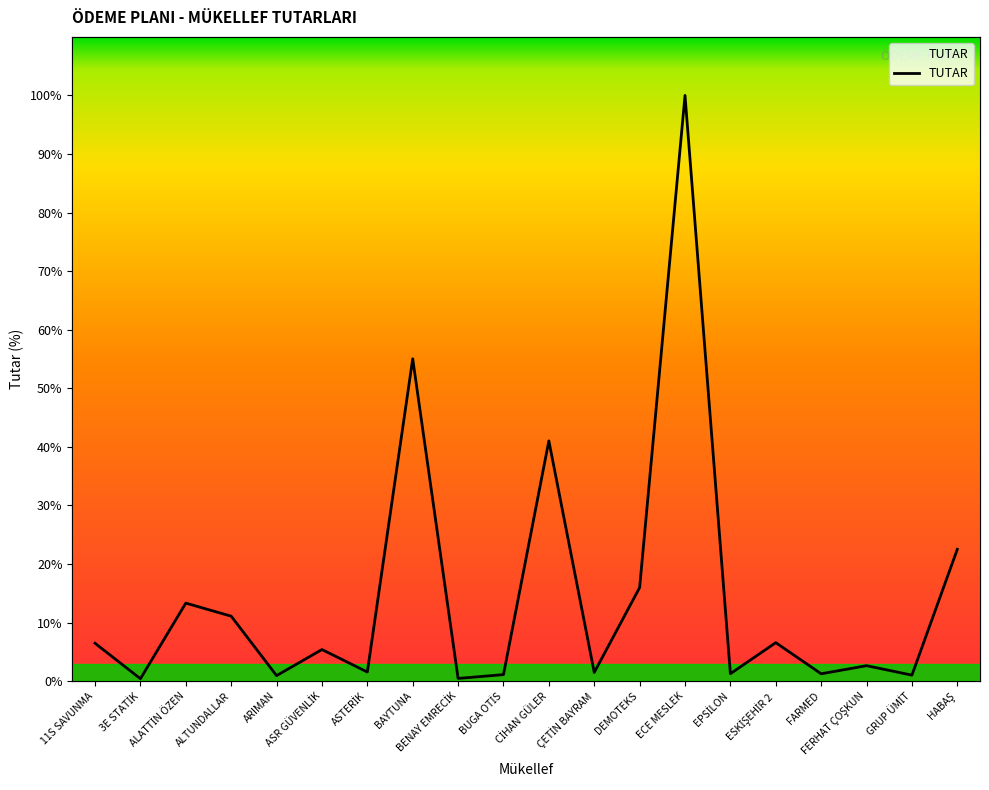

True or false: the data shows 99801.9 at FERHAT ÇOŞKUN.

True